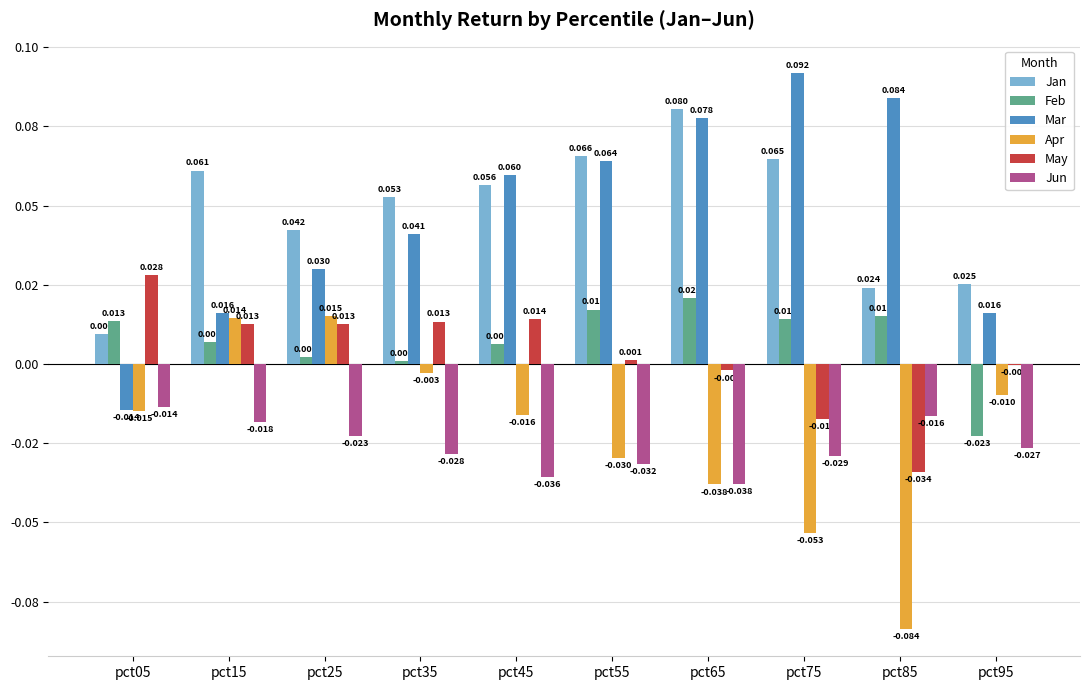

Does the chart contain stacked bars?

No